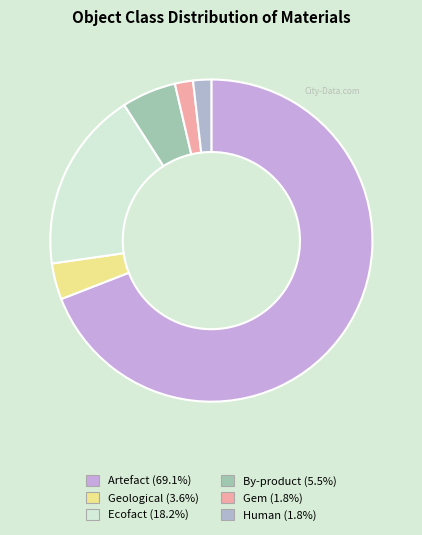

Is there any slice that represents more than half of the pie?

Yes